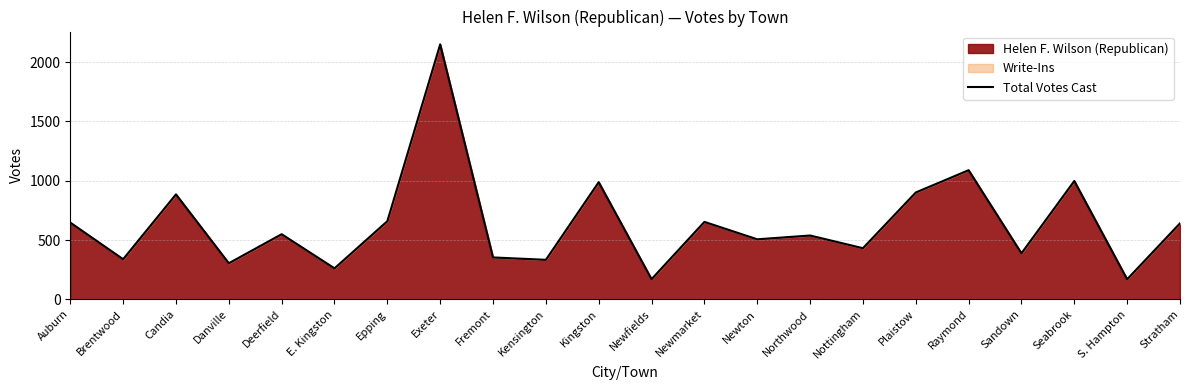

What position from the left is Deerfield?

5